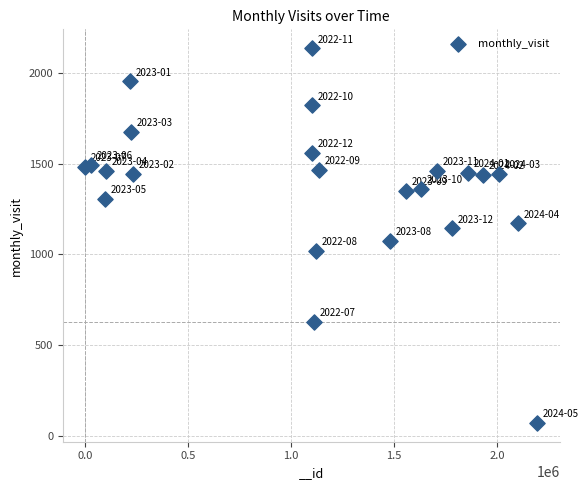

What is the range of Y values (max minus min)?

2065